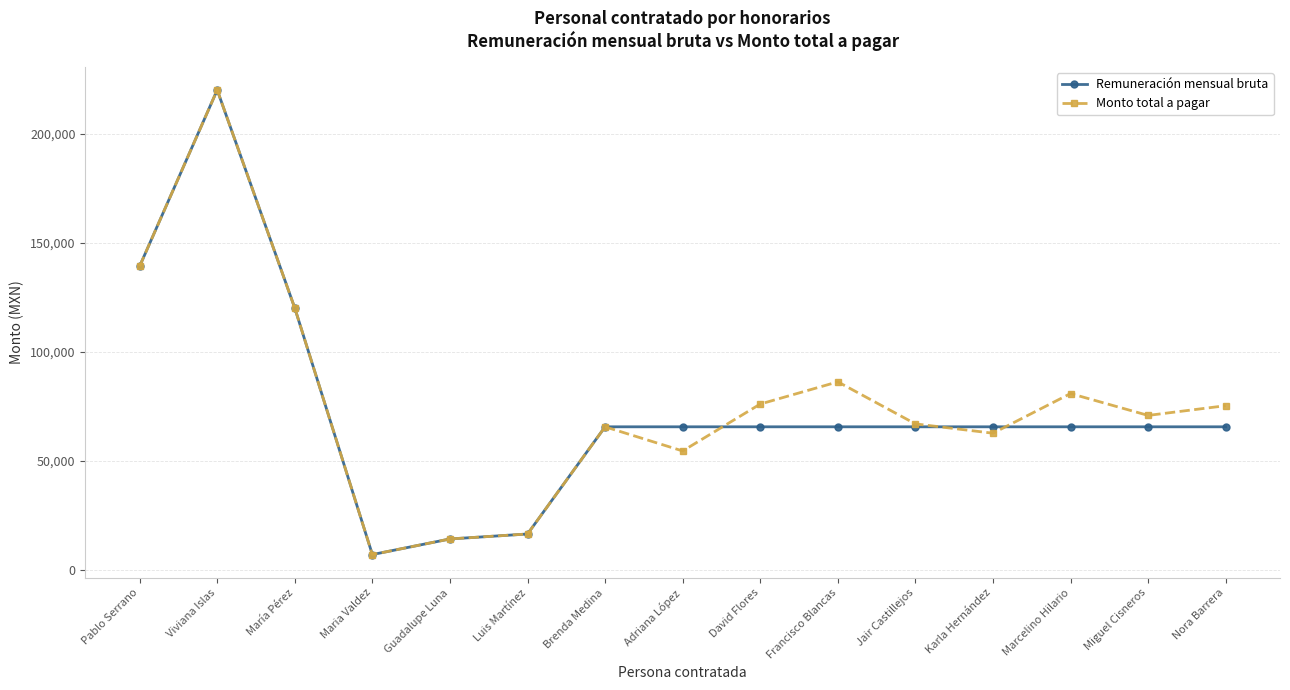

In Remuneración mensual bruta, how many points are lower than both neighbors (excluding endpoints)?

1